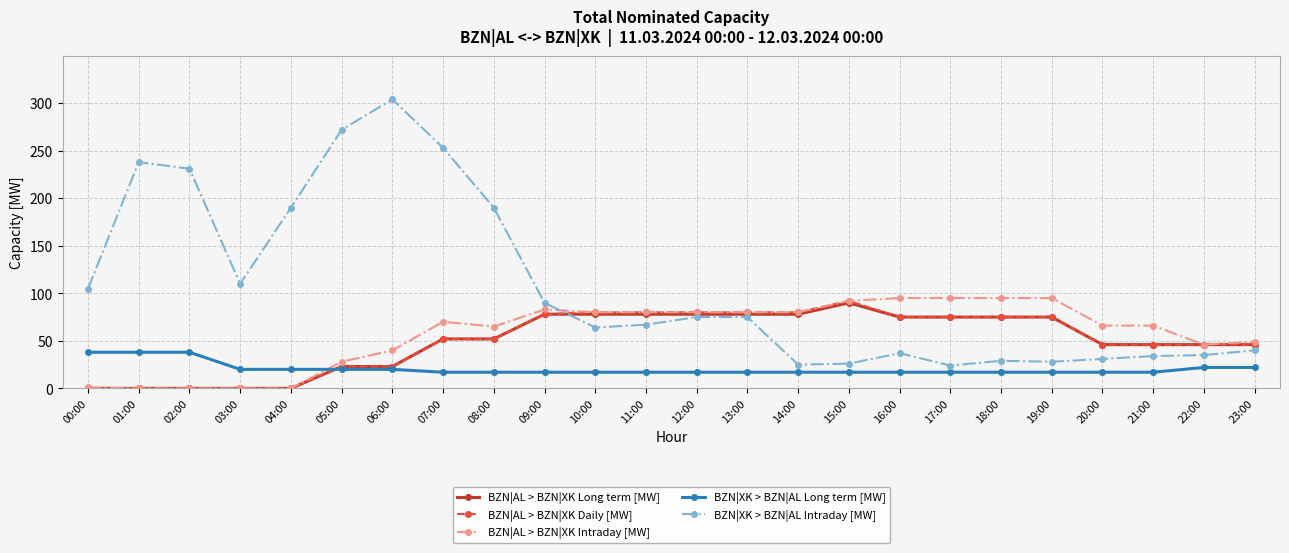

Which series has the largest range (max minus min)?

BZN|XK > BZN|AL Intraday [MW]